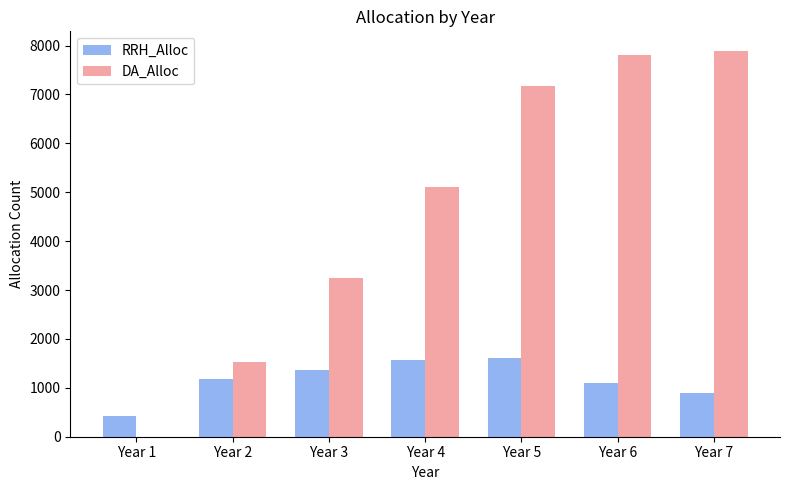

Reading left to right, what are all the values shown in this chart?

RRH_Alloc: Year 1=427	Year 2=1176	Year 3=1370	Year 4=1562	Year 5=1602	Year 6=1108	Year 7=890
DA_Alloc: Year 1=0	Year 2=1532	Year 3=3239	Year 4=5112	Year 5=7171	Year 6=7810	Year 7=7896